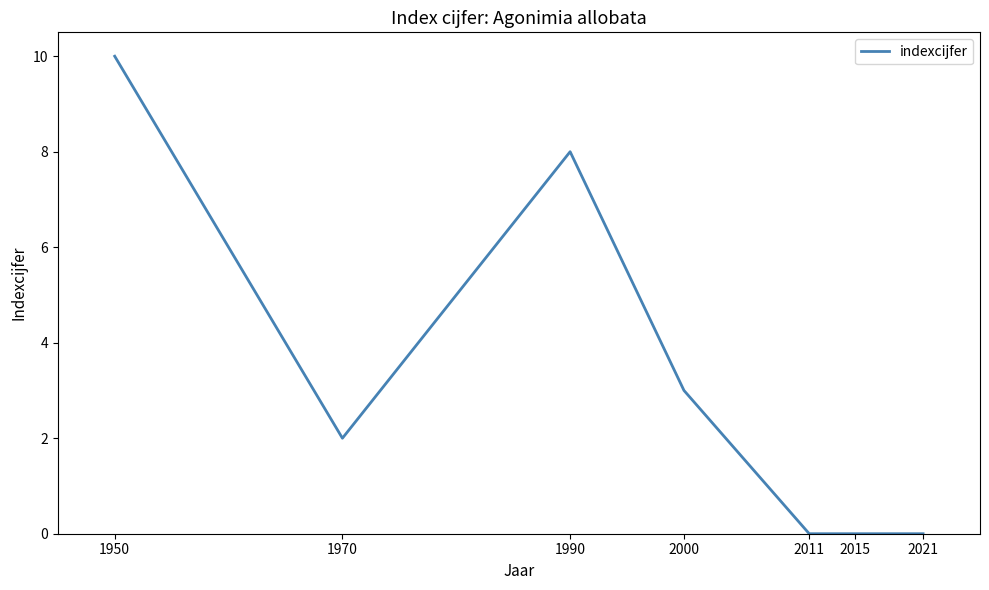

Is this an area chart (filled region under the line)?

No